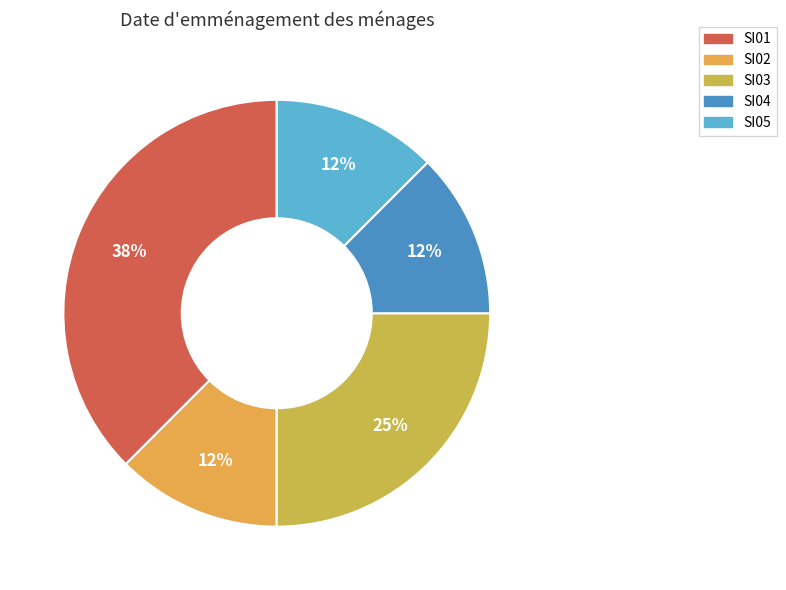

Which slice is the largest?

SI01